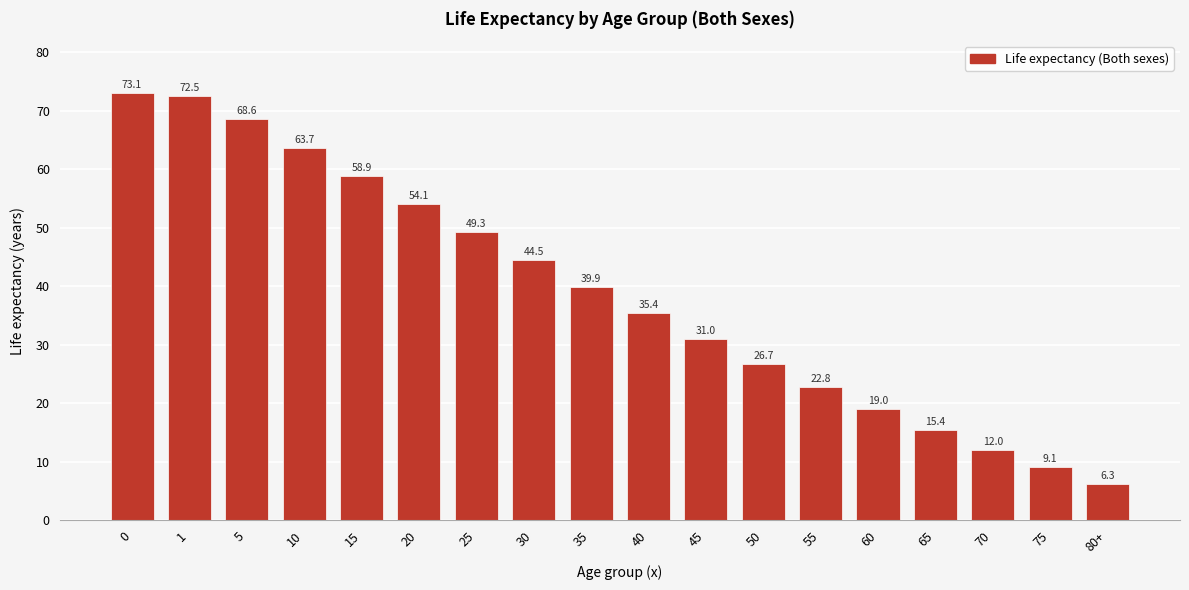

Reading right to left, list all the values displayed in this chart.

80+=6.3	75=9.1	70=12.0	65=15.4	60=19.0	55=22.8	50=26.7	45=31.0	40=35.4	35=39.9	30=44.5	25=49.3	20=54.1	15=58.9	10=63.7	5=68.6	1=72.5	0=73.1